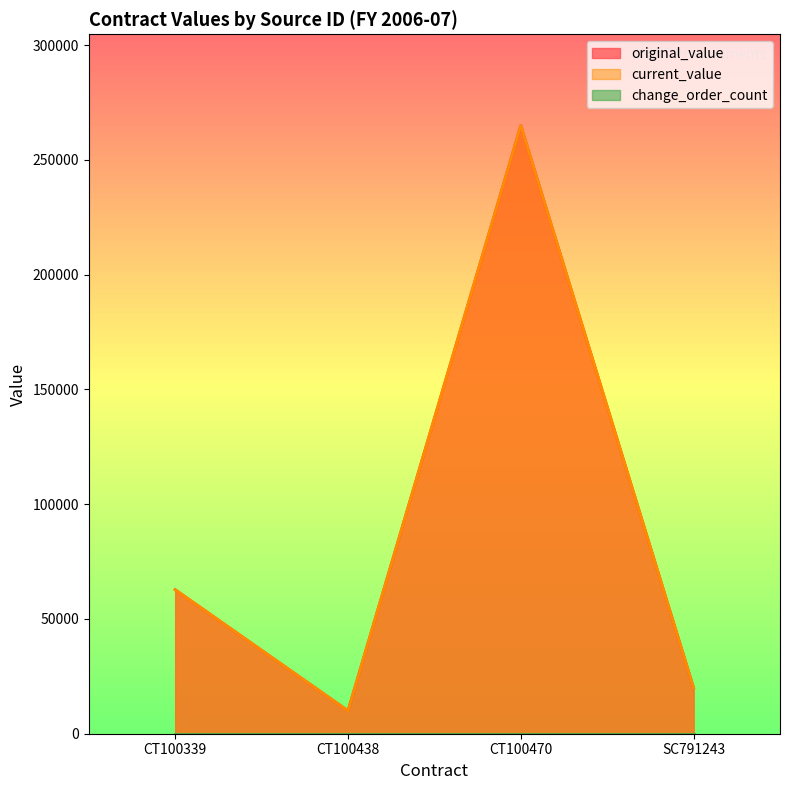

True or false: current_value has a value of 5696 at CT100438.

False